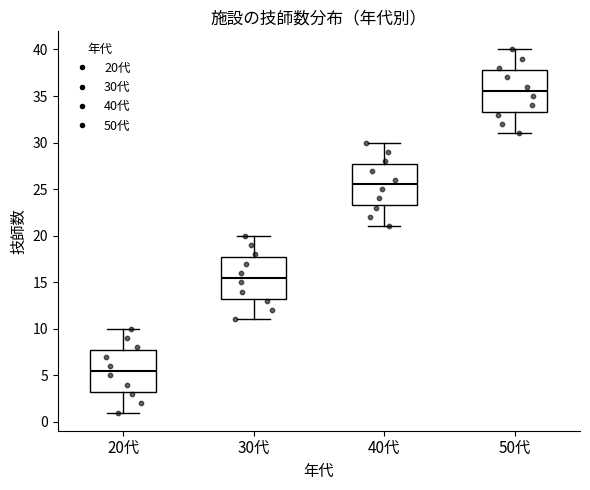

Which box has the lowest median line?

20代